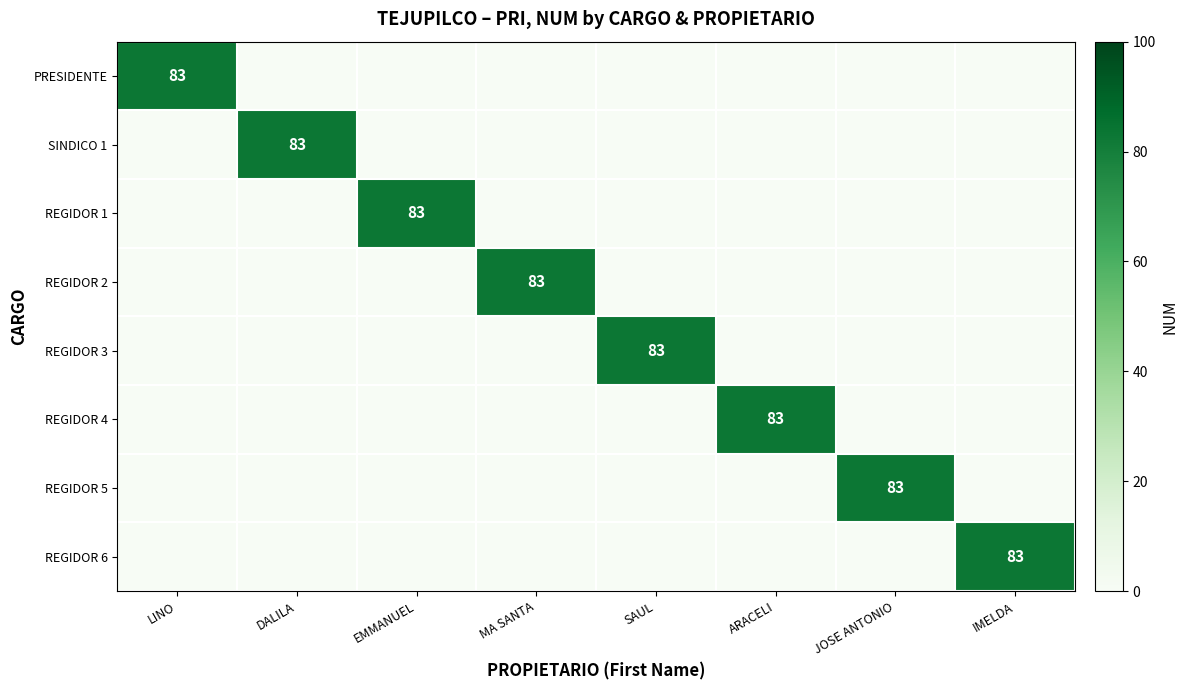

The value of REGIDOR 2 at MA SANTA is 83. True or false?

True